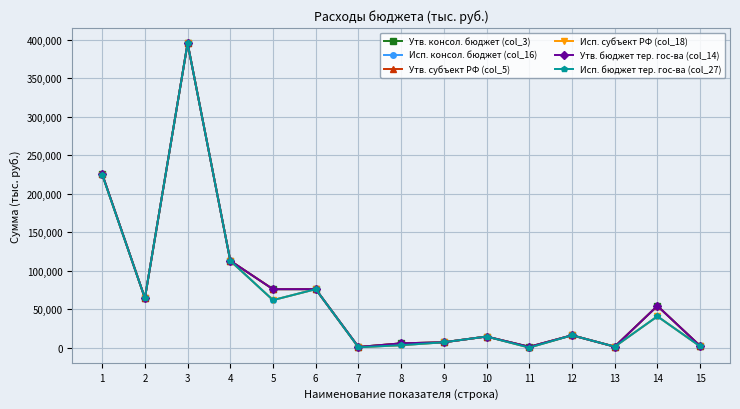

List the series in order of their peak value, lowest first.

Утв. консол. бюджет (col_3), Исп. консол. бюджет (col_16), Утв. субъект РФ (col_5), Исп. субъект РФ (col_18), Утв. бюджет тер. гос-ва (col_14), Исп. бюджет тер. гос-ва (col_27)